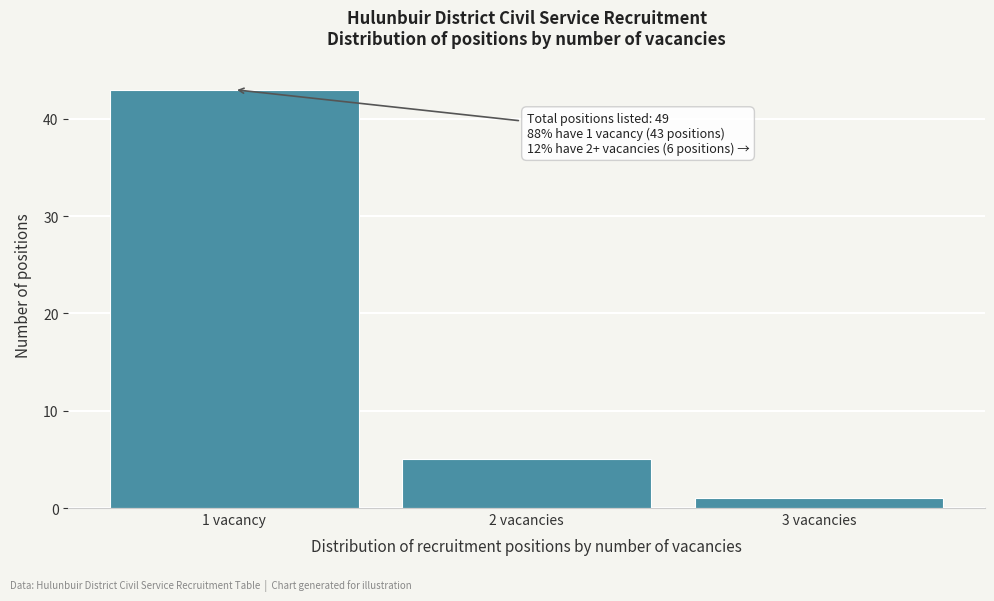

Reading right to left, transcribe all the data shown in this chart.

1	5	43